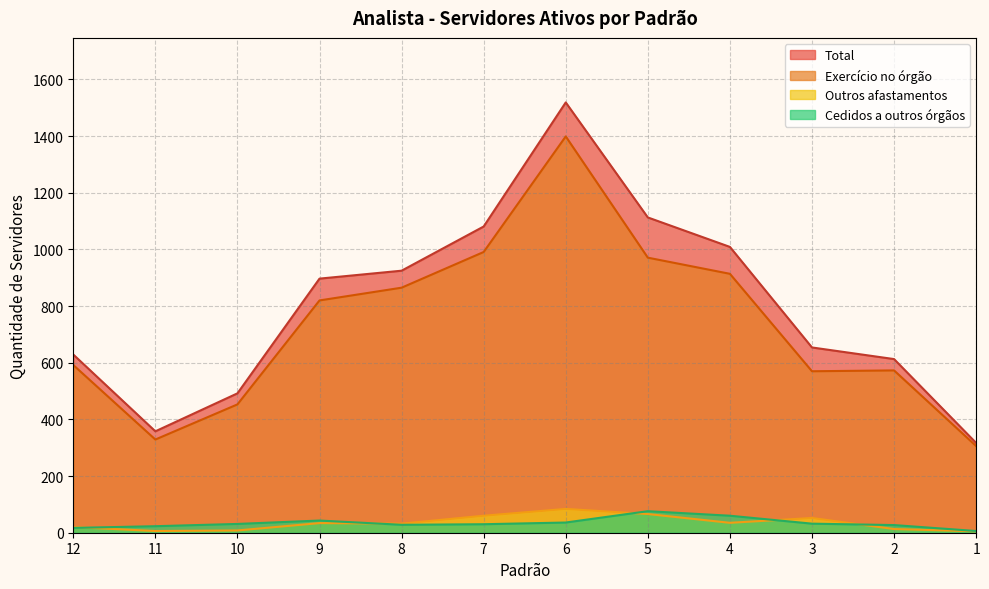

Where is the first local maximum for Total?

6